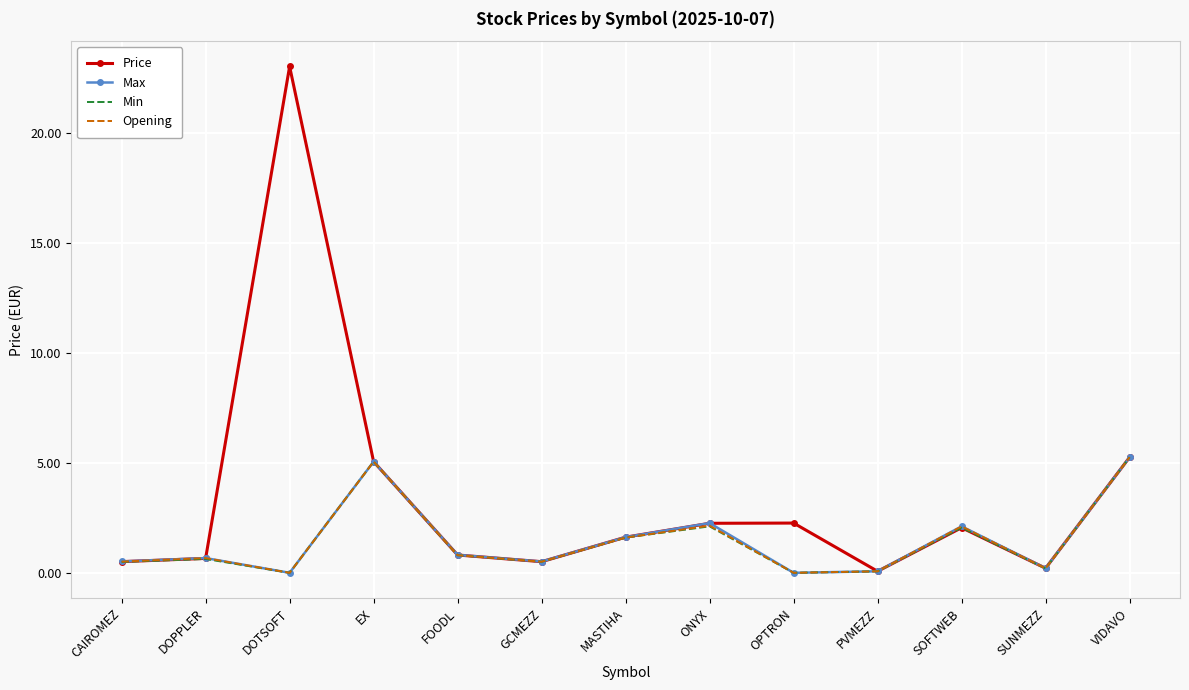

What are all the series names shown in the legend?

Price, Max, Min, Opening